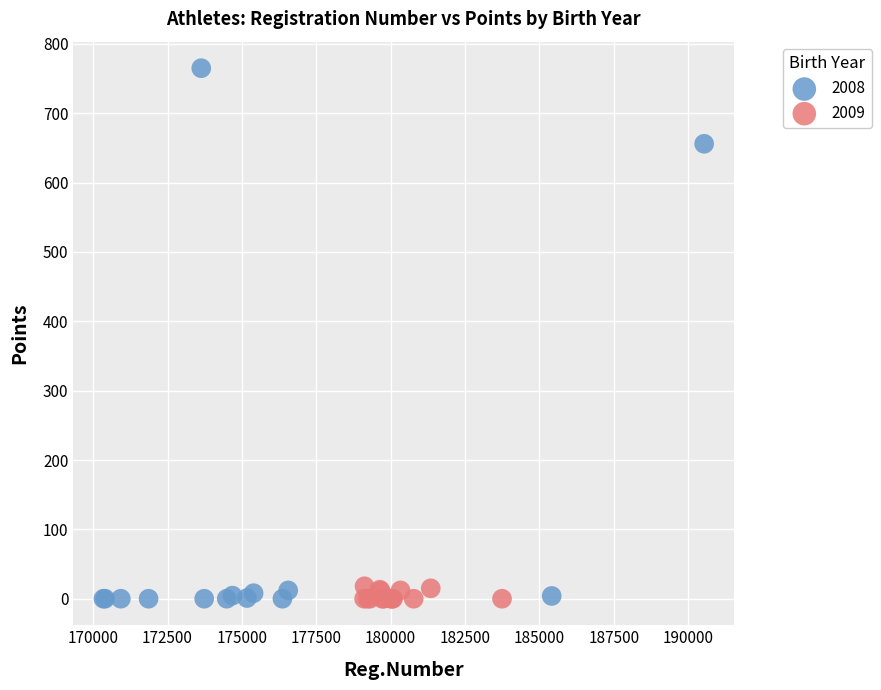

Which series has the widest spread of Y values?

2008